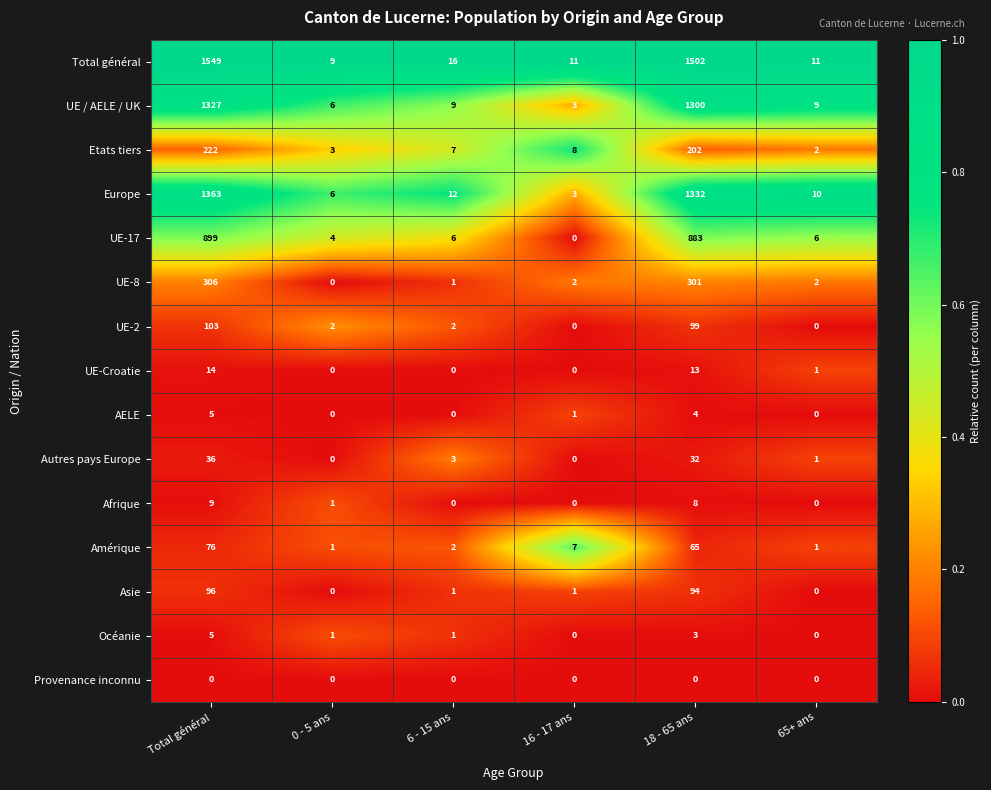

Where is Afrique nearest to the value 4?

0 - 5 ans